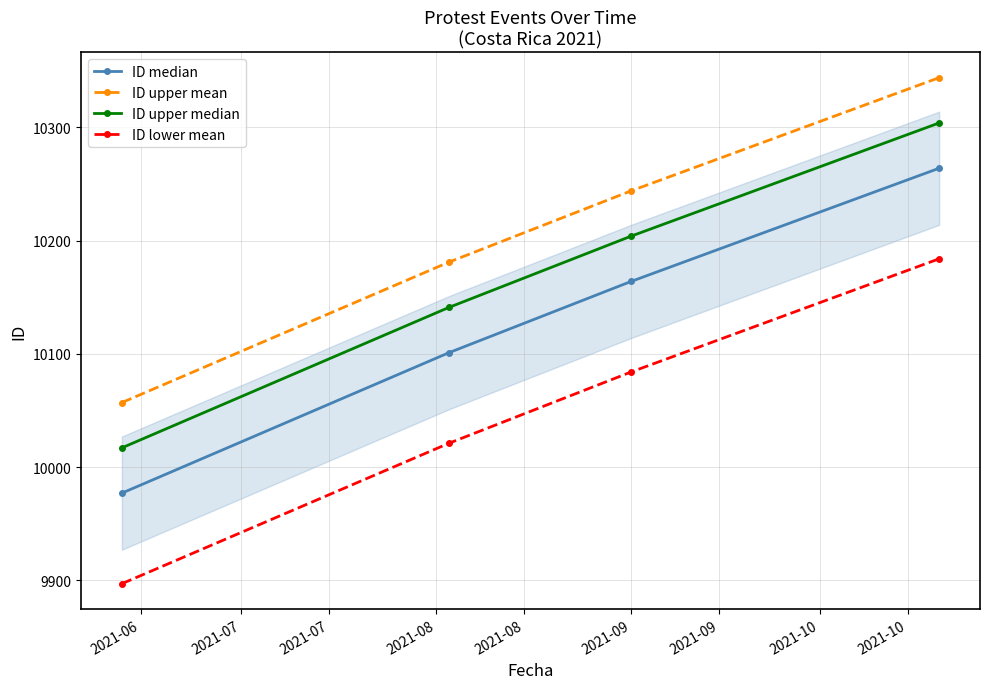

True or false: ID lower mean and ID median cross at least once.

False